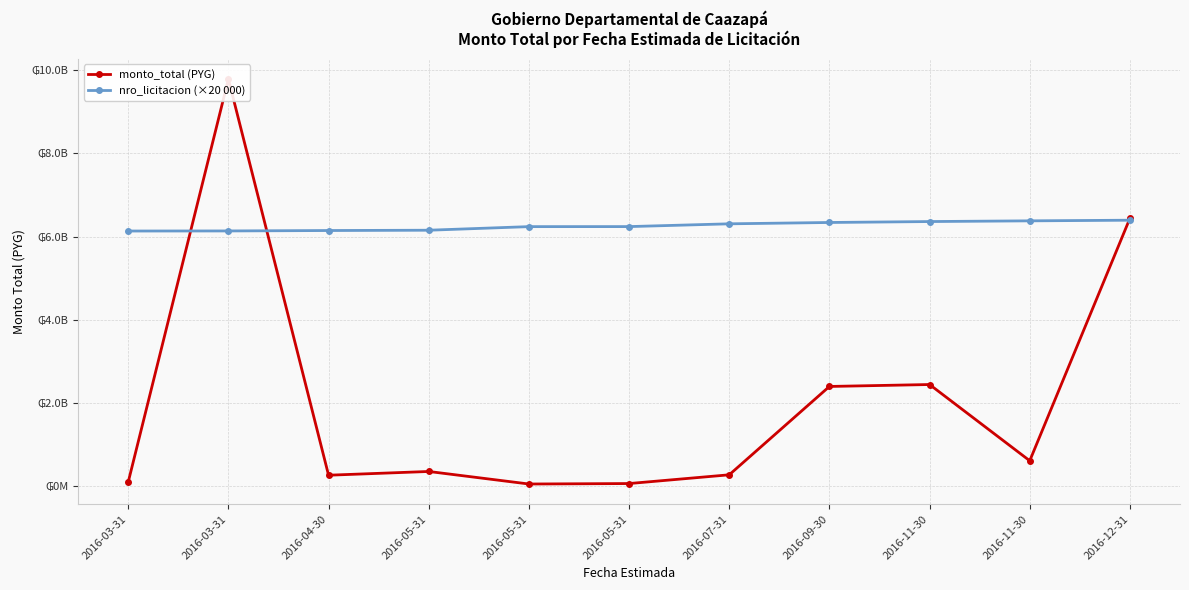

What is the total value across all series at 2016-11-30?

8803881879